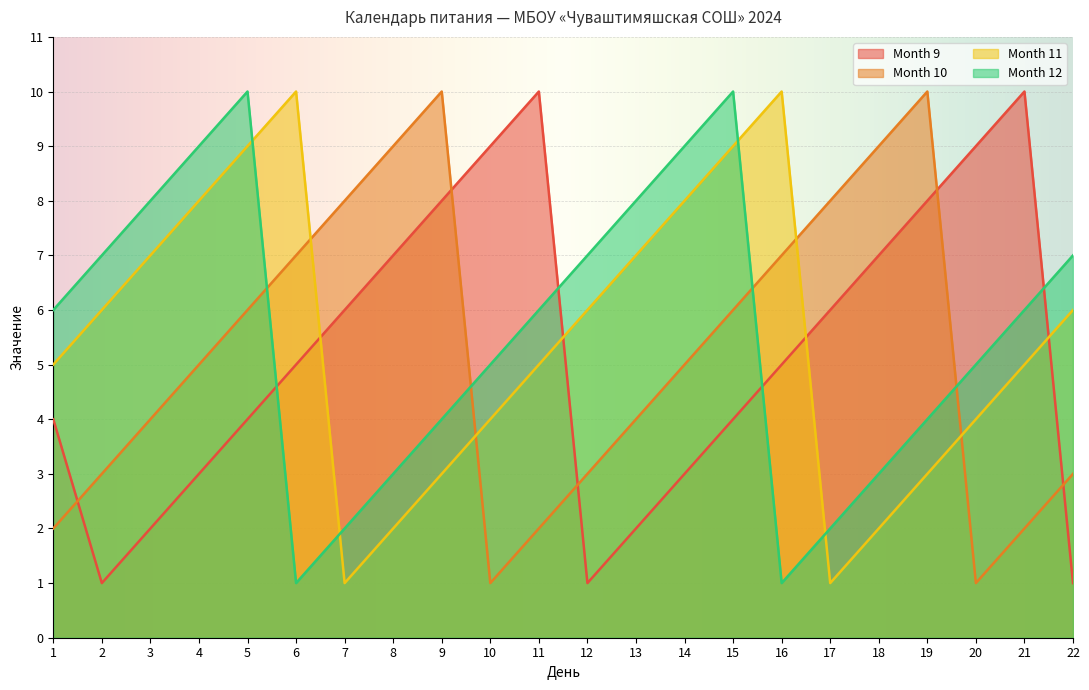

What is the difference between the maximum and minimum values in the Month 11 series?

9